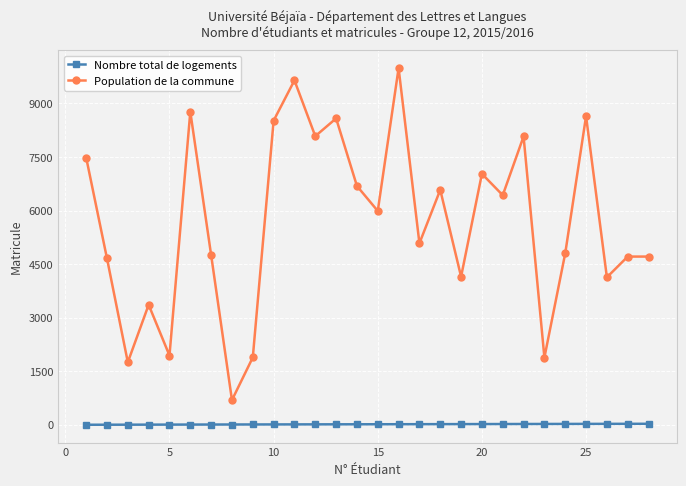

What is the value of the Nombre total de logements point at the 13th from the left?

13